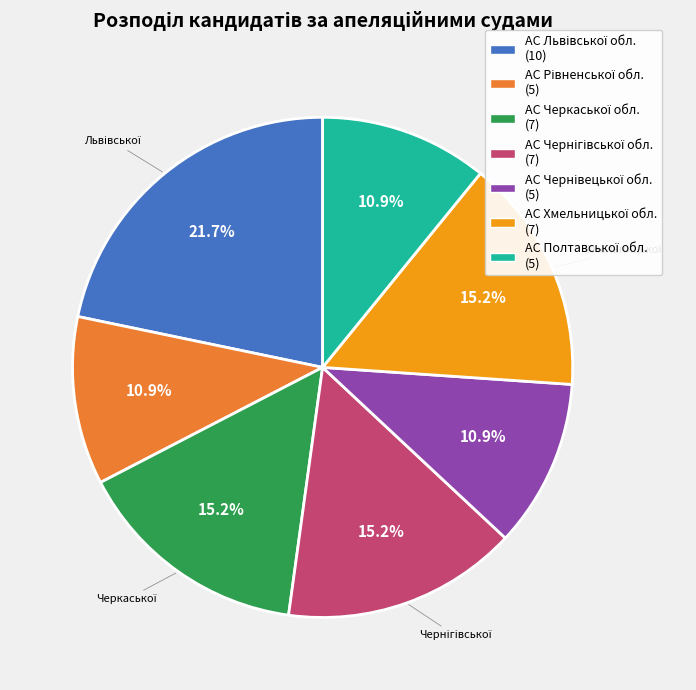

Does any single category account for the majority?

No